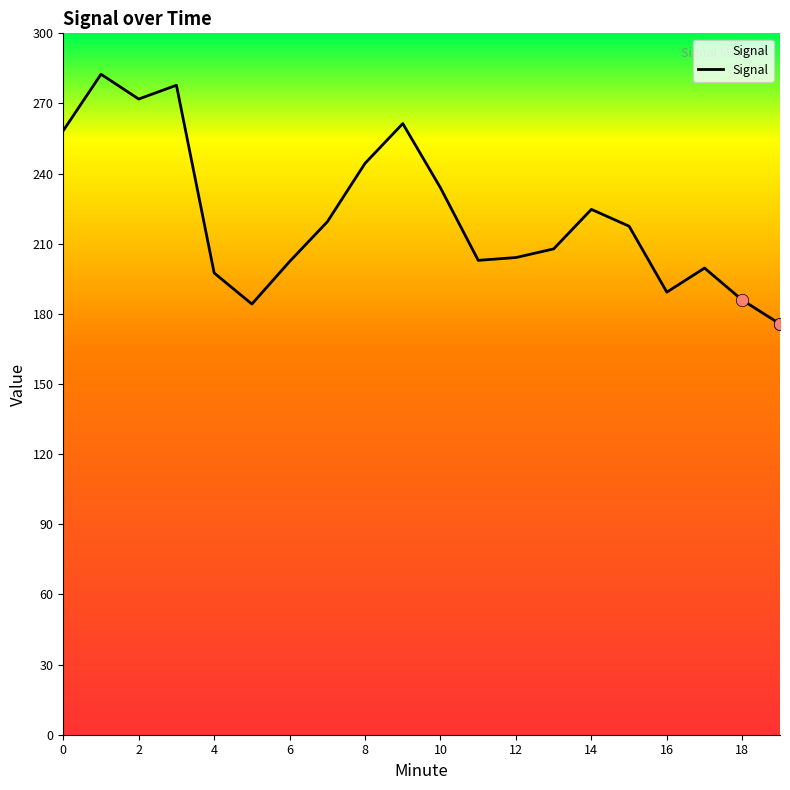

What is the difference between the maximum and minimum values?

106.8